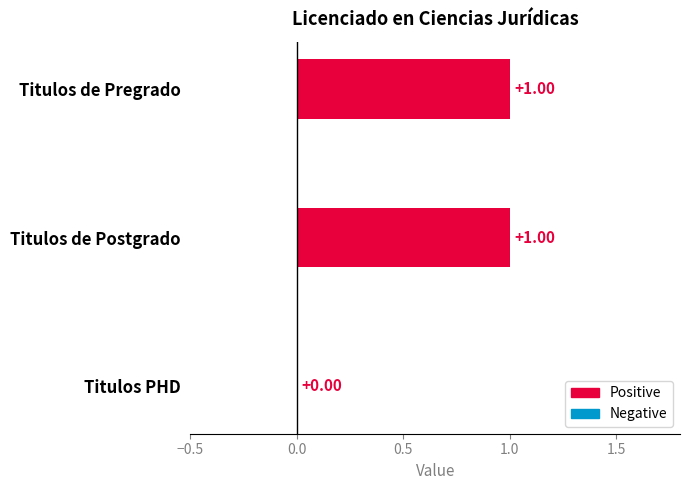

What is the ratio of the value at Titulos de Postgrado to the value at Titulos de Pregrado?

1.0